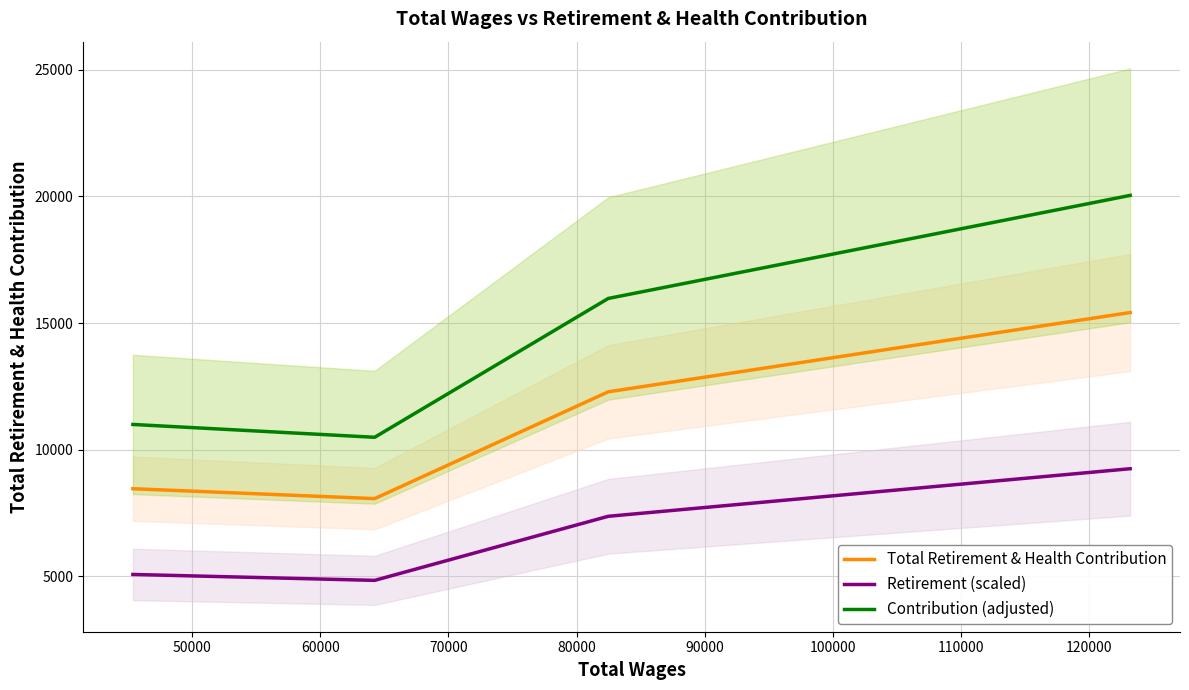

What is the minimum value for Total Retirement & Health Contribution?

8071.0